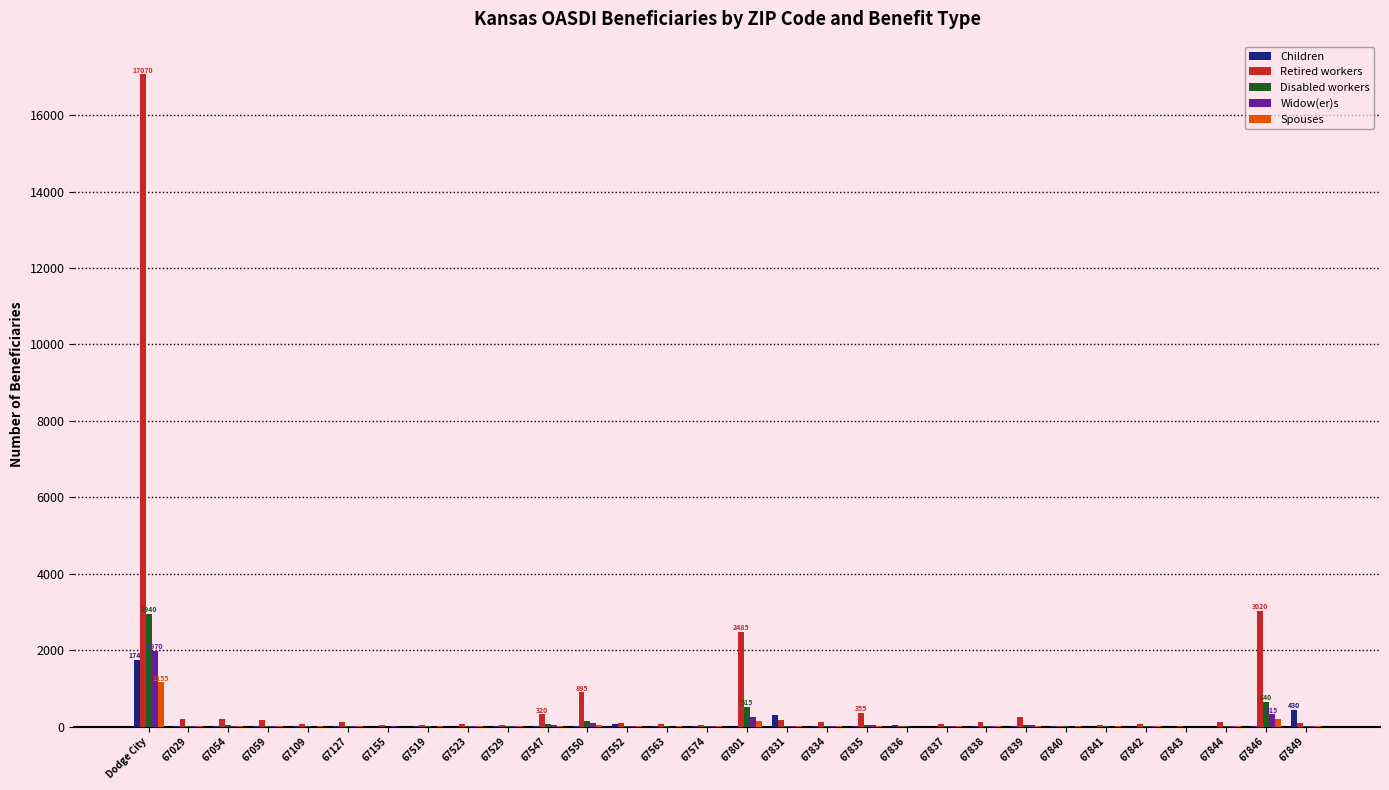

How many series are shown in this chart?

5